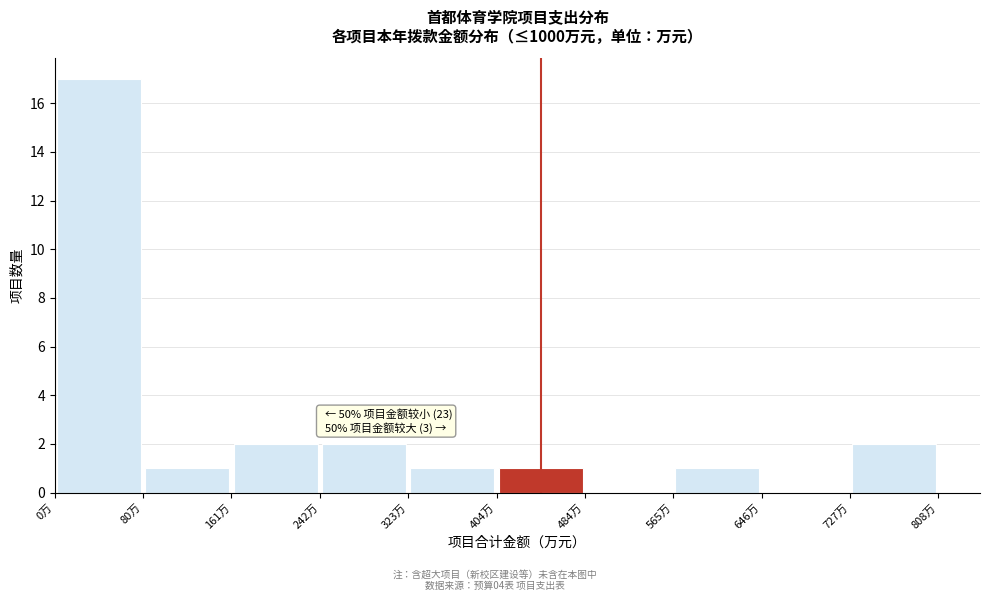

Which range on the x-axis has the tallest bar?

0 to 80